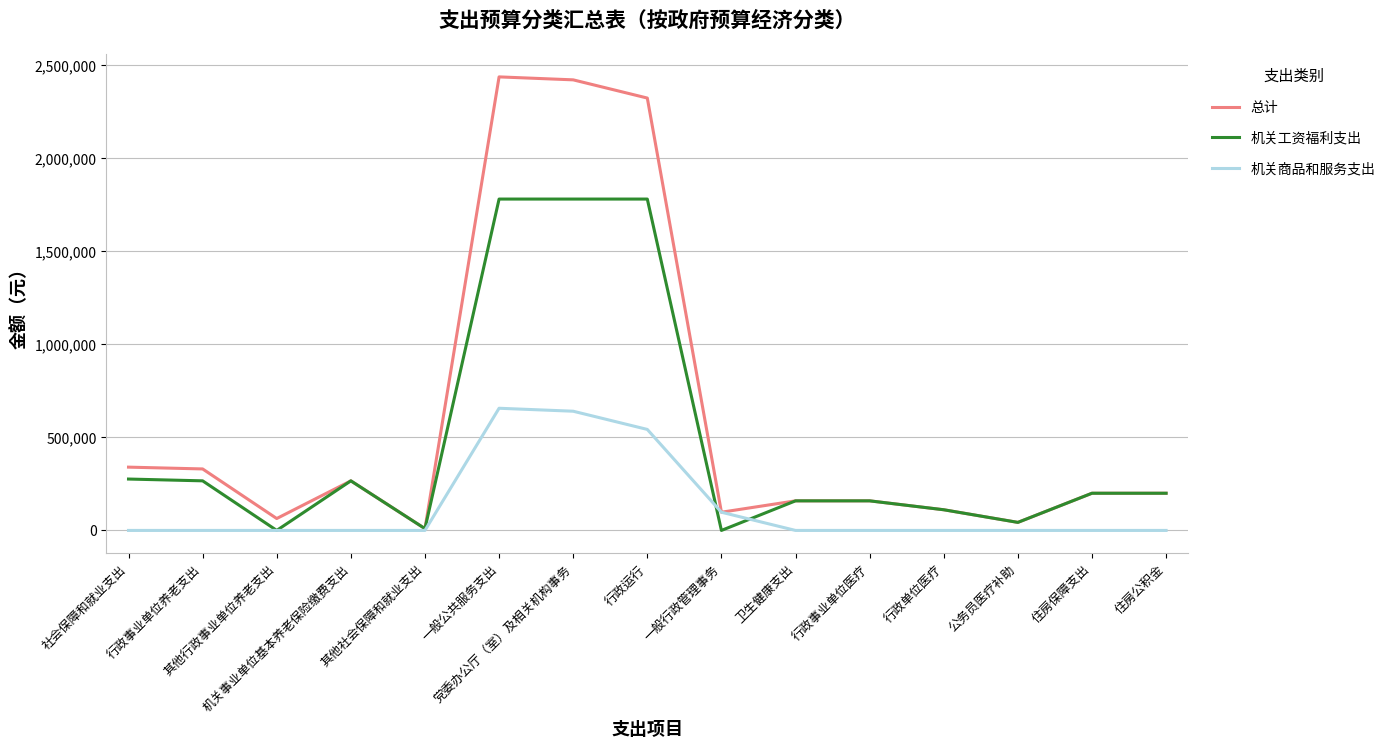

Which series has the largest total across all categories?

总计